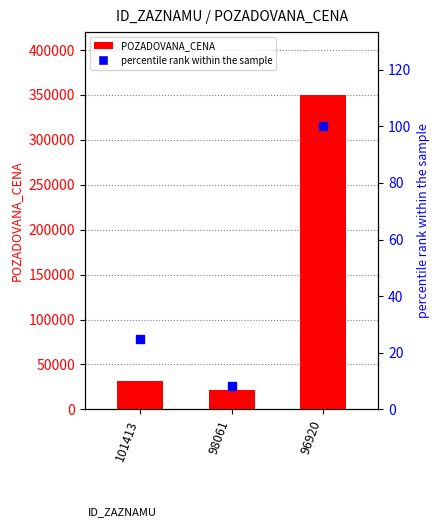

At how many categories does at least one series exceed 270276?

1